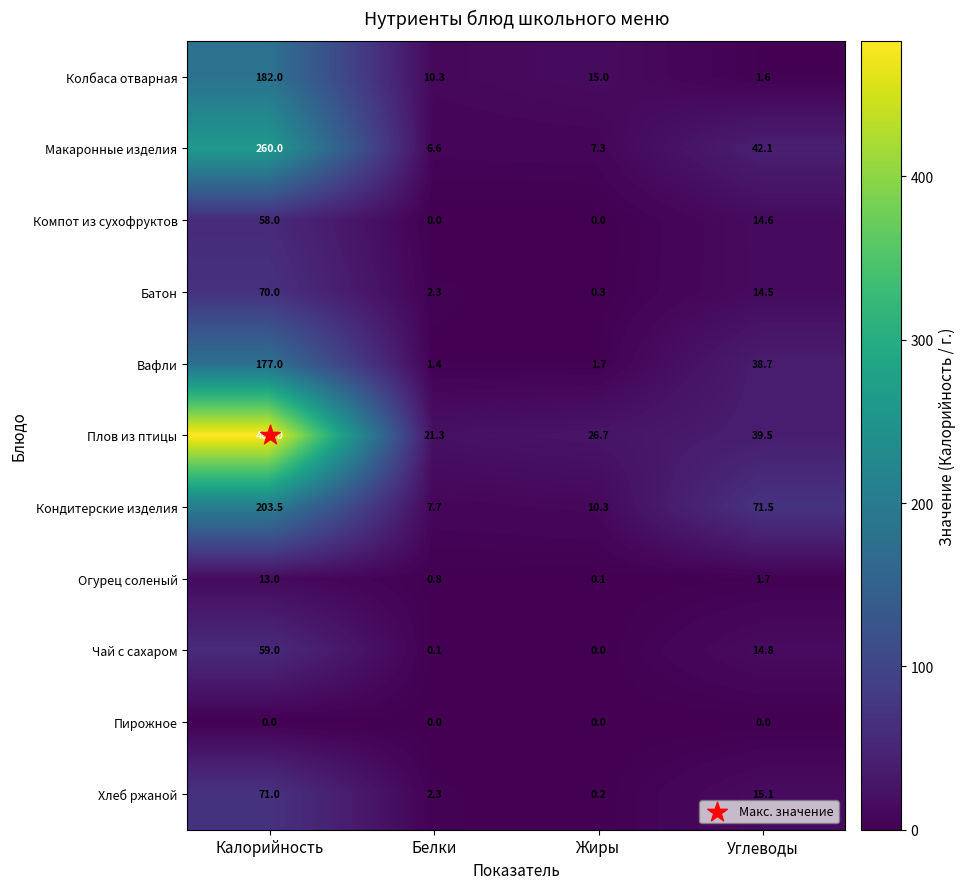

What is the sum of all Компот из сухофруктов values?

72.6